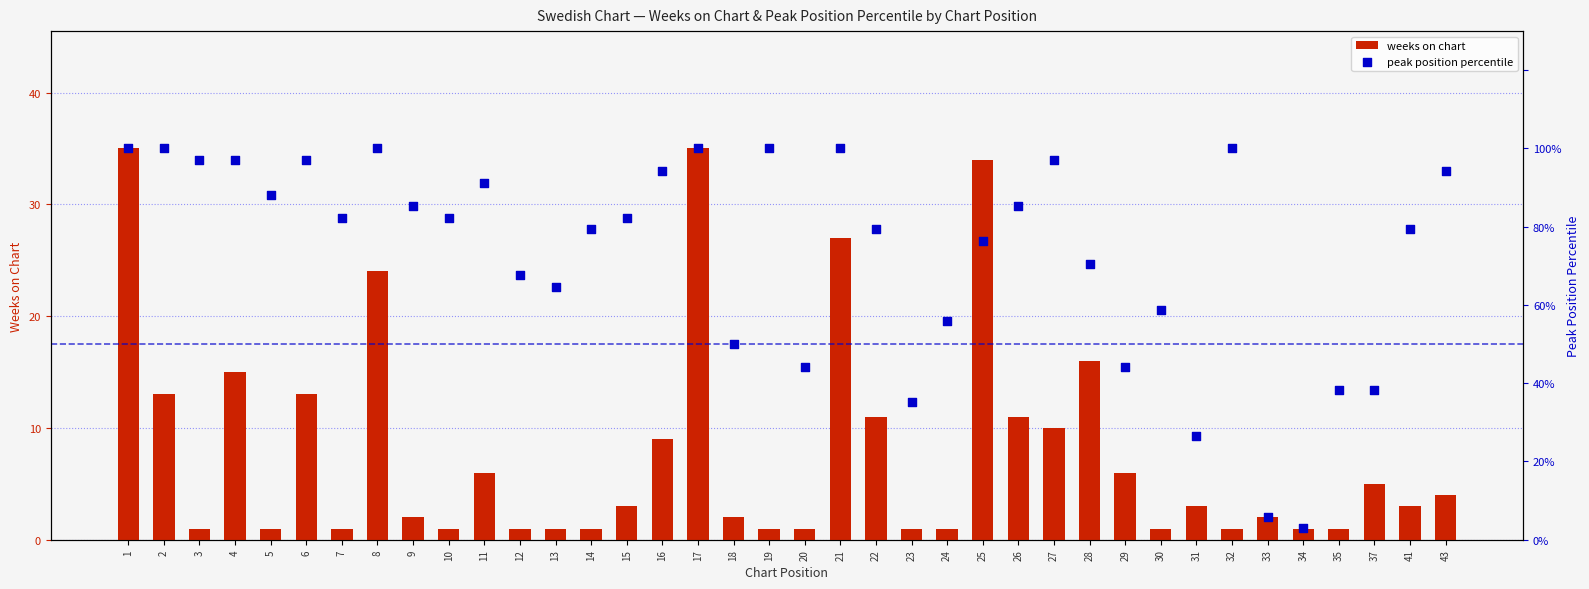

What is the total value across all series at 14?

80.4